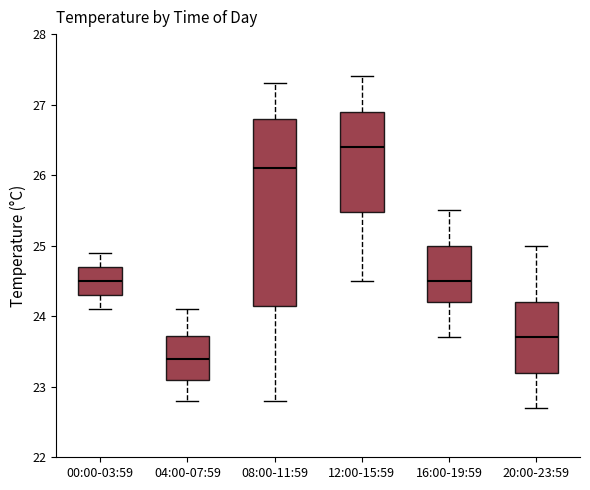

Where is the lower edge of the box for 08:00-11:59 on the y-axis? The values are not printed on the chart, so give them approximately, as read against the axis.

24.2